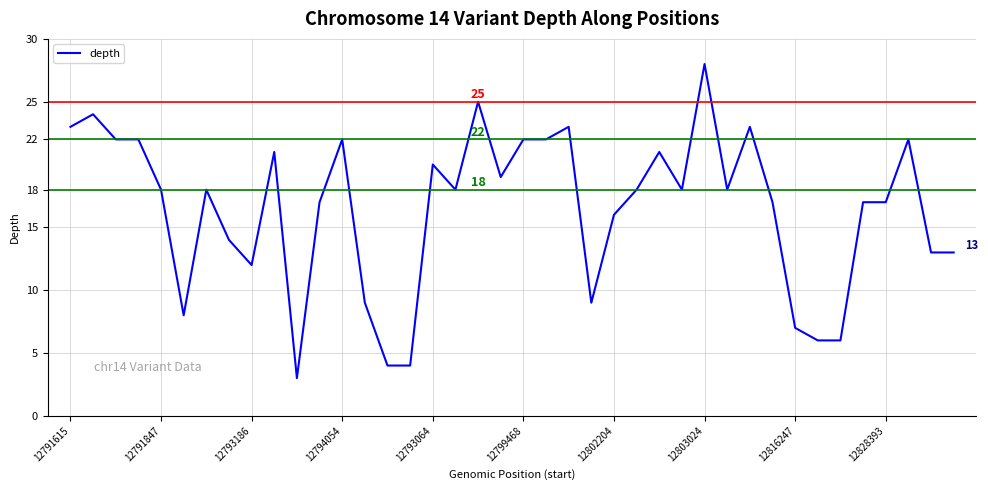

What is the maximum value shown in the chart?

28